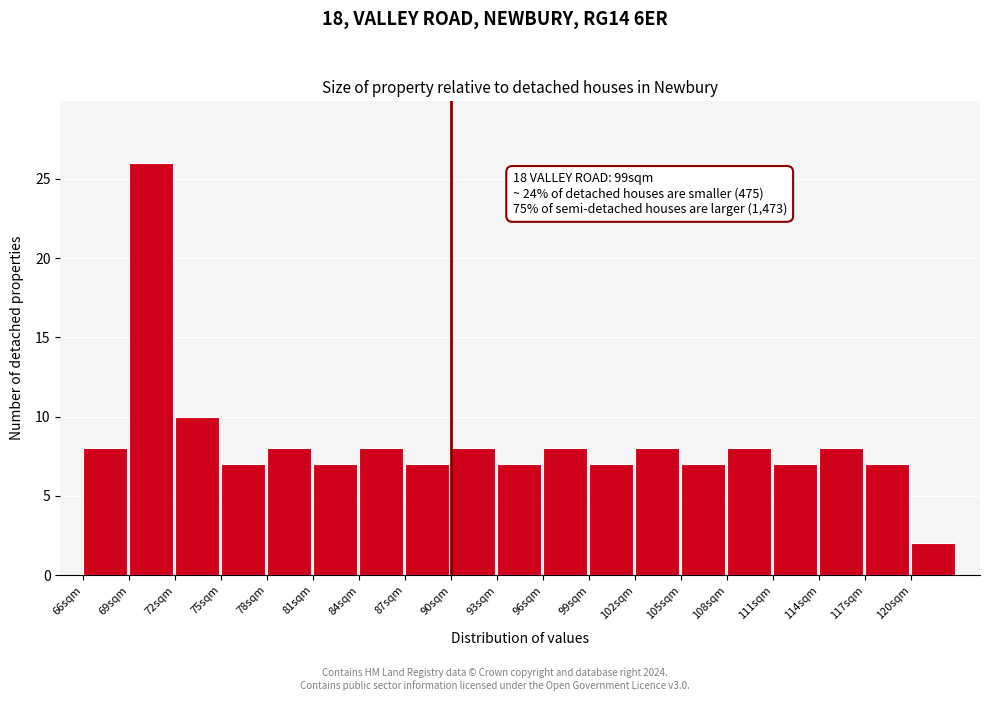

Over which range of the x-axis is the bar tallest?

69 to 72